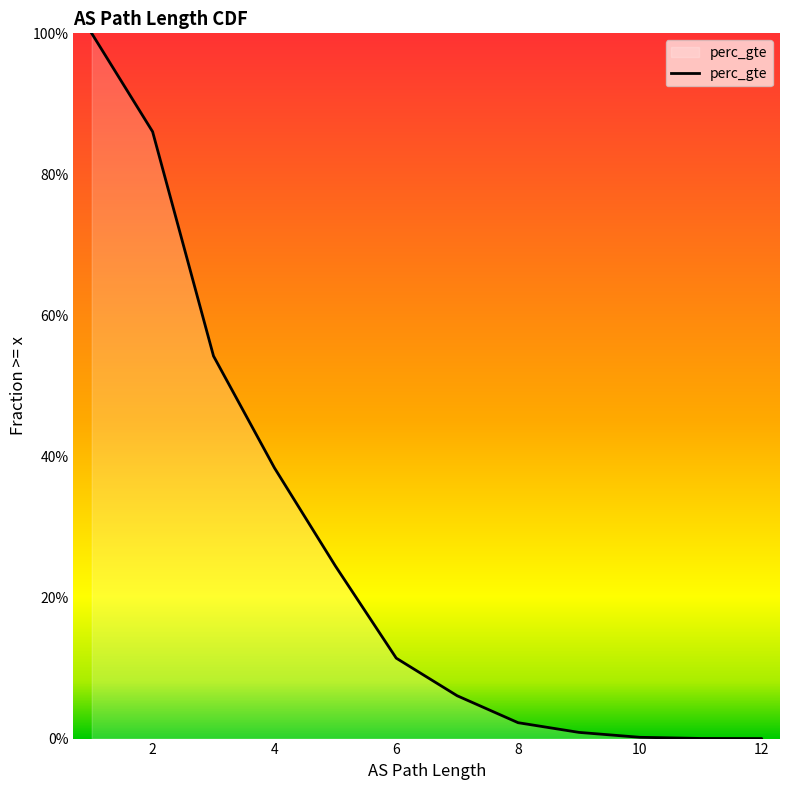

What is the maximum value shown in the chart?

1.0